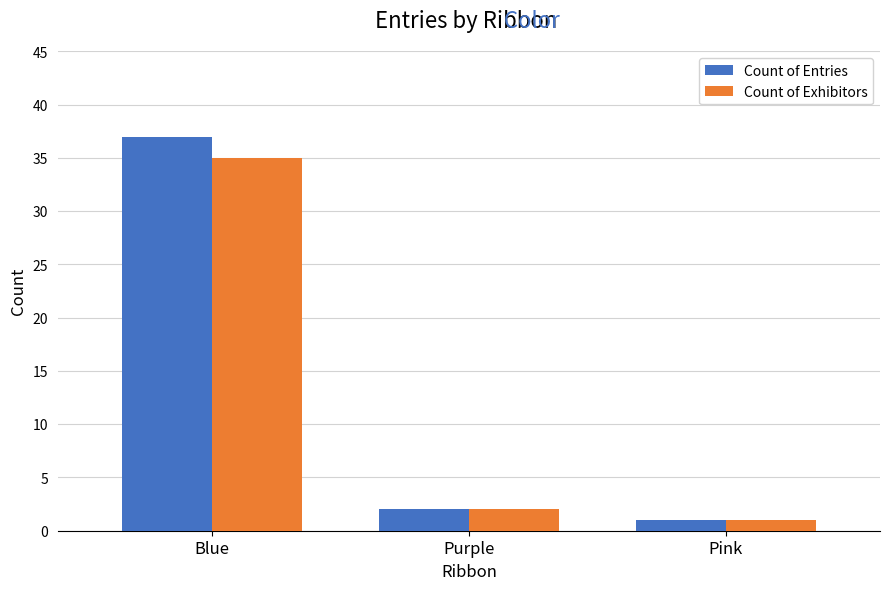

Rank the categories by Count of Entries value from lowest to highest.

Pink, Purple, Blue